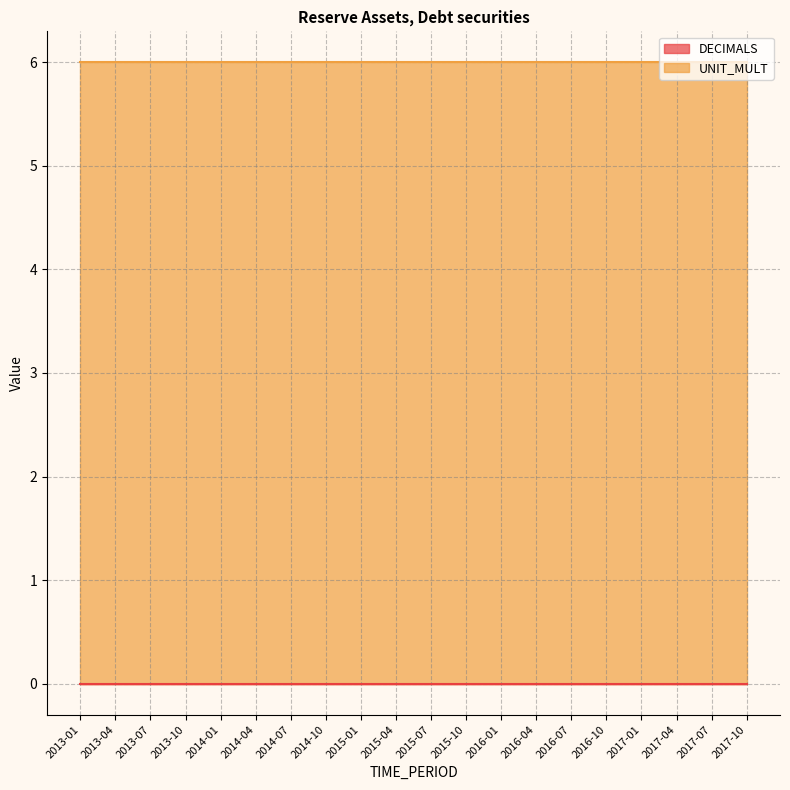

Which series has the largest range (max minus min)?

DECIMALS